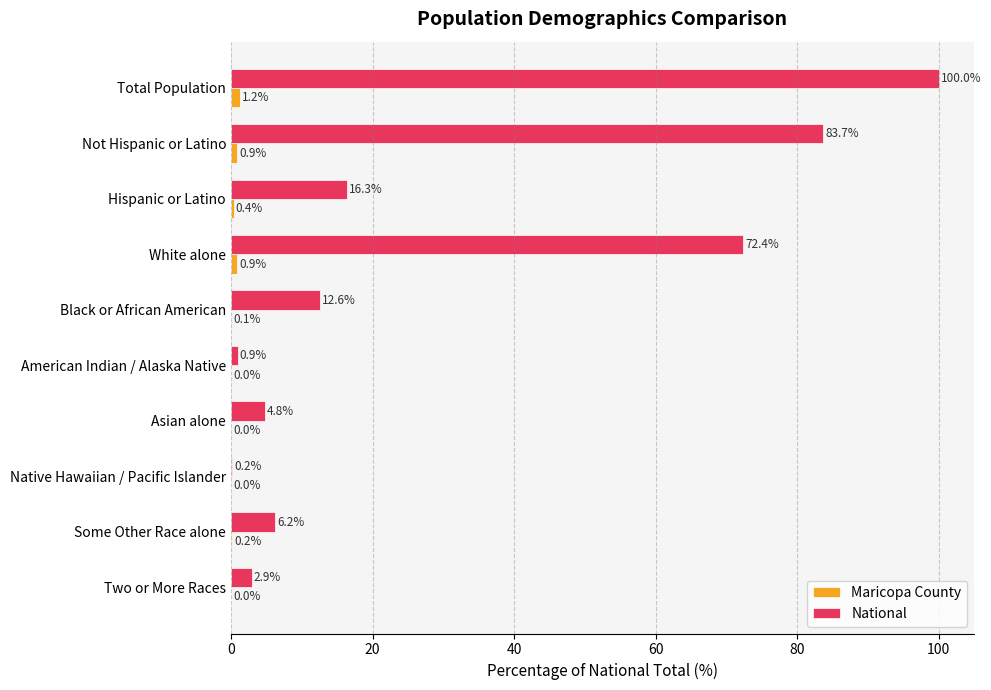

How many values in the National series exceed 12?

5